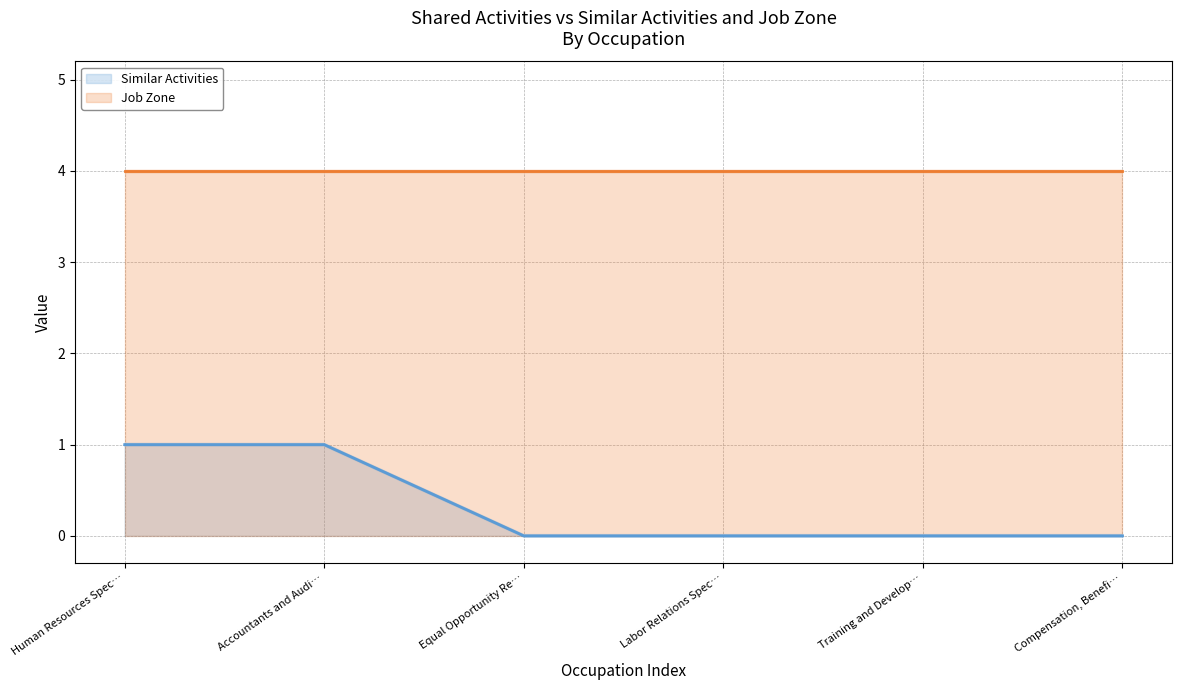

Rank the categories by value from lowest to highest.

Equal Opportunity Re…, Labor Relations Spec…, Training and Develop…, Compensation, Benefi…, Human Resources Spec…, Accountants and Audi…